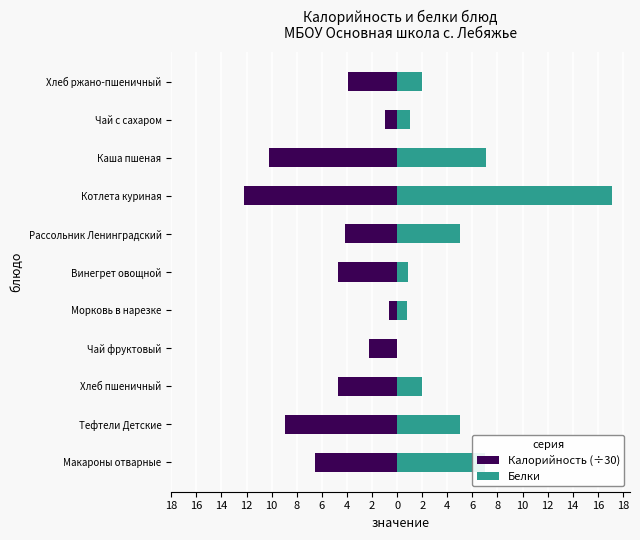

How many bars are there in each group?

2